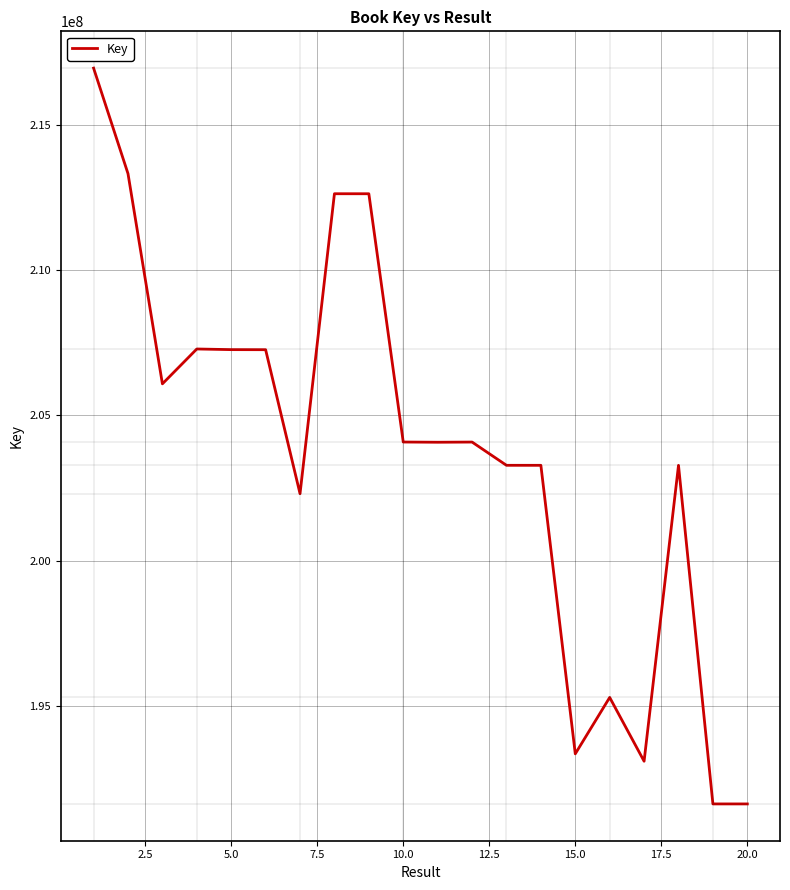

What is the smallest value displayed?

191614182